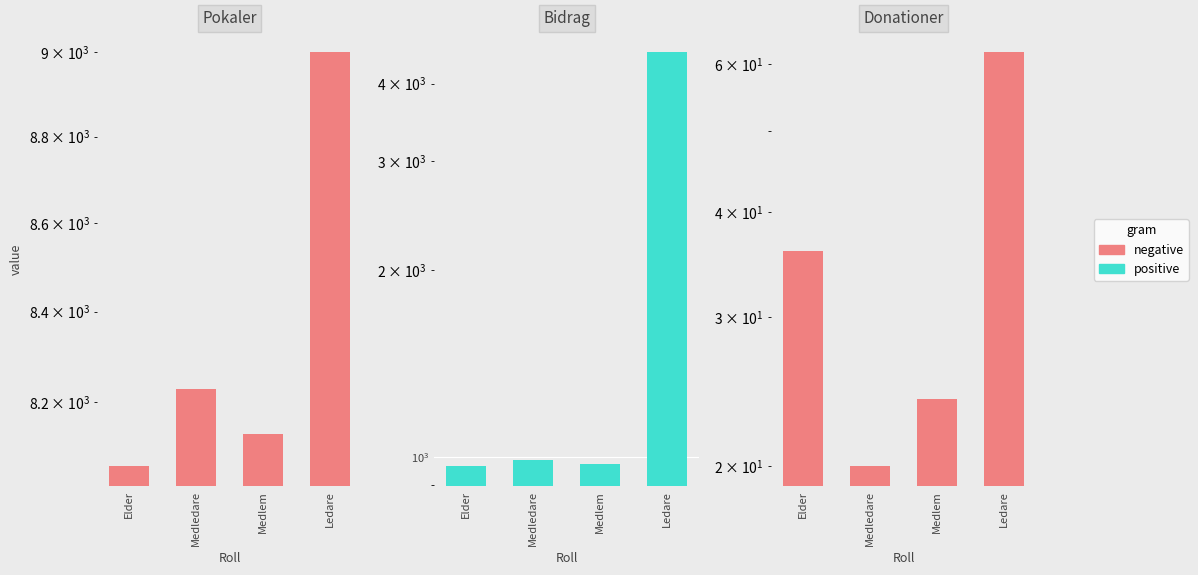

How many groups of bars are there?

4